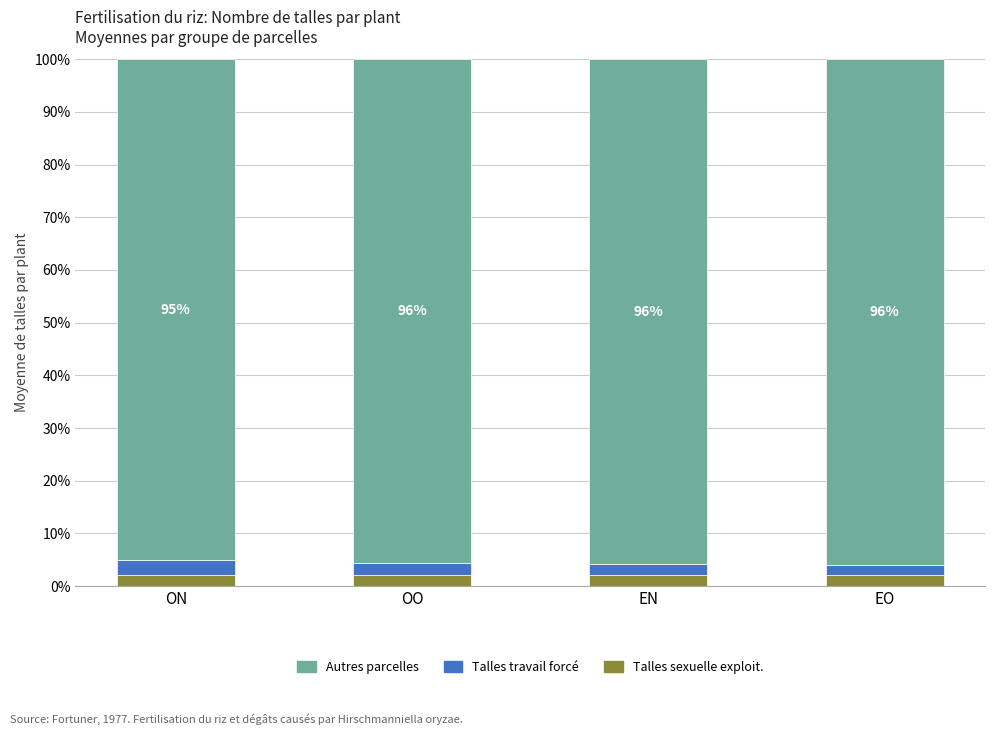

What is the minimum value for Talles sexuelle exploit.?

2.1